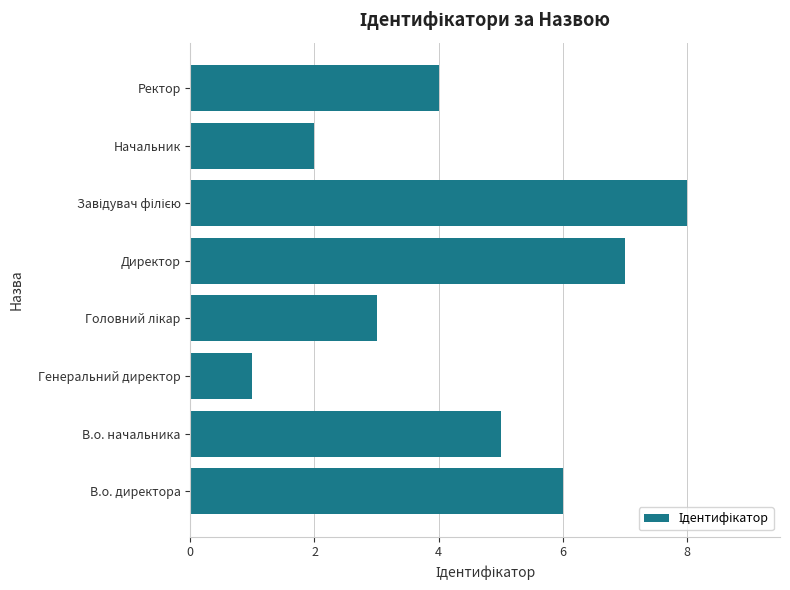

Between В.о. начальника and Начальник, which is larger?

В.о. начальника